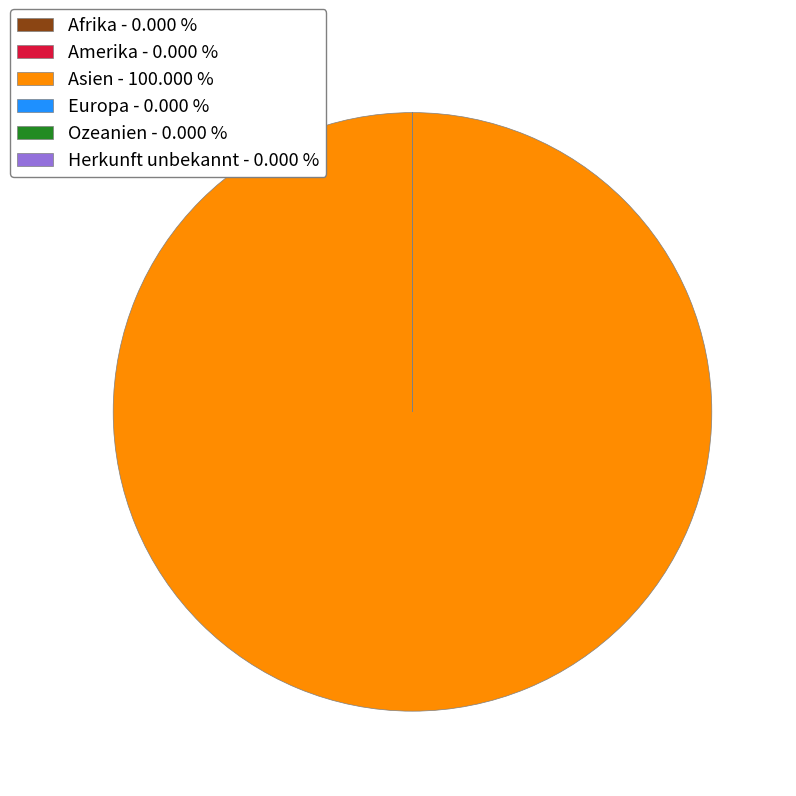

Is there any slice that represents more than half of the pie?

Yes